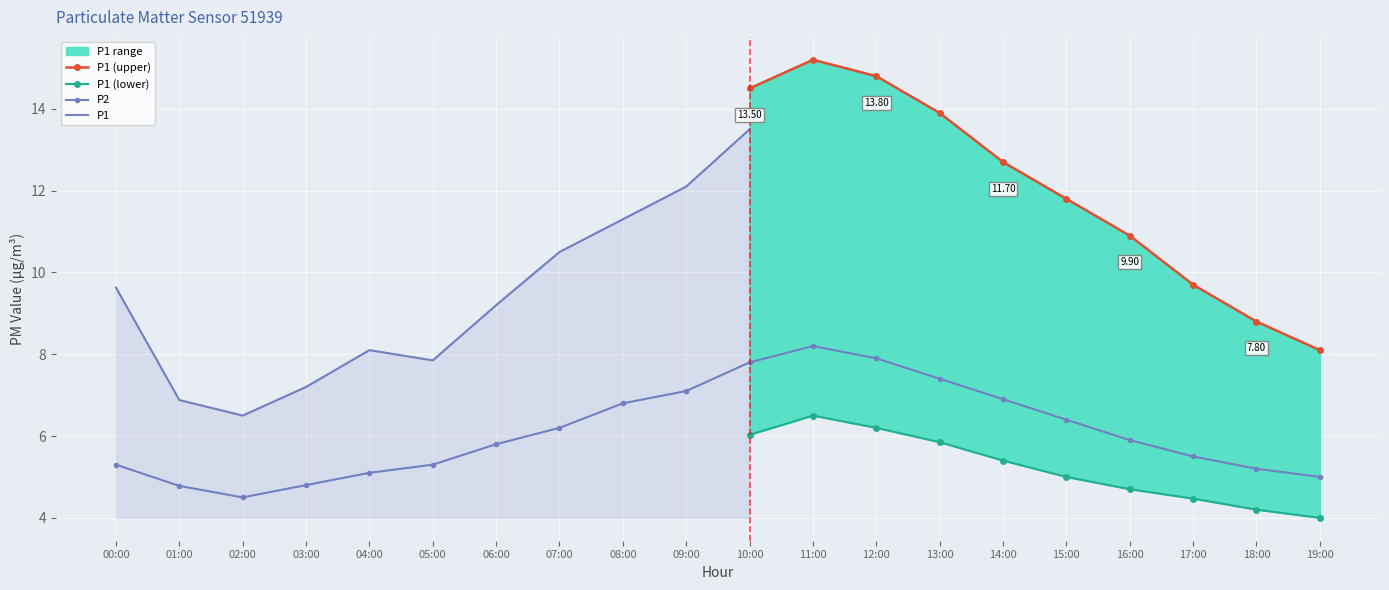

Count the number of categories in the chart.

20